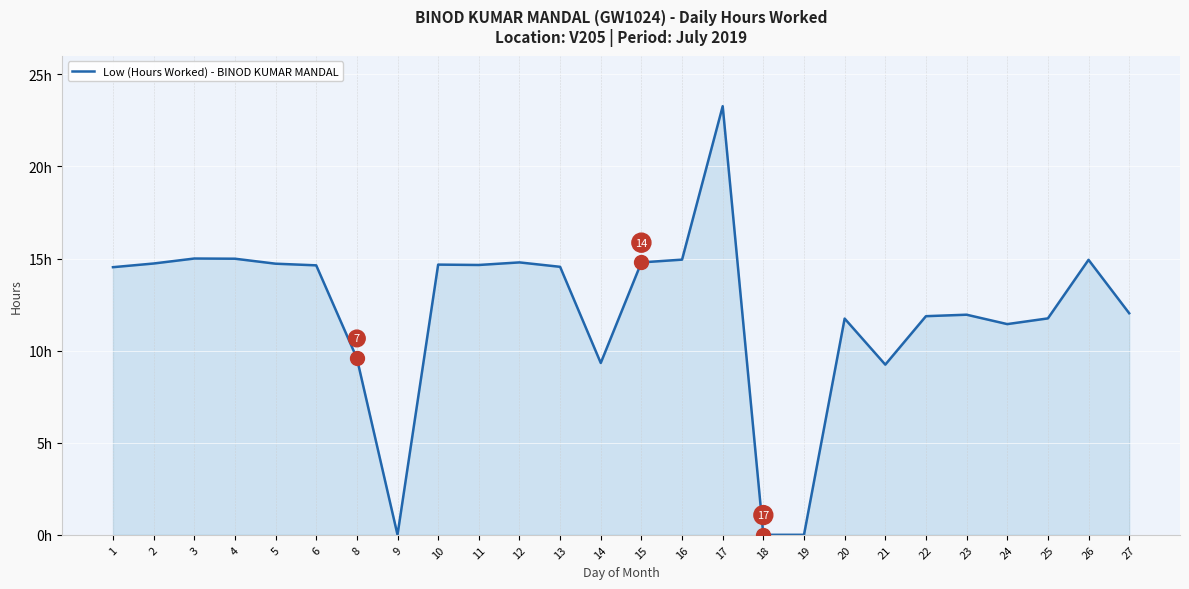

What is the greatest value displayed?

23.3